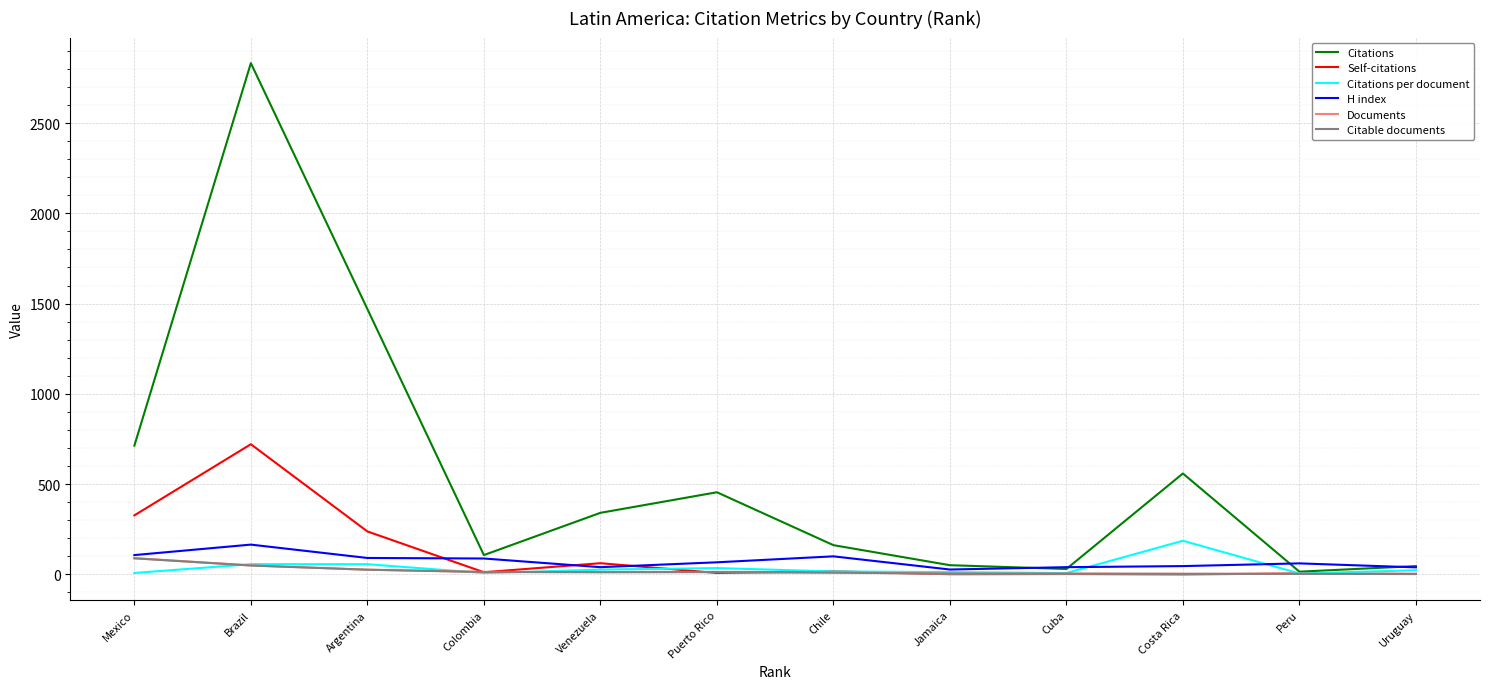

Is the value of Citations per document at Peru greater than the value of H index at Puerto Rico?

No